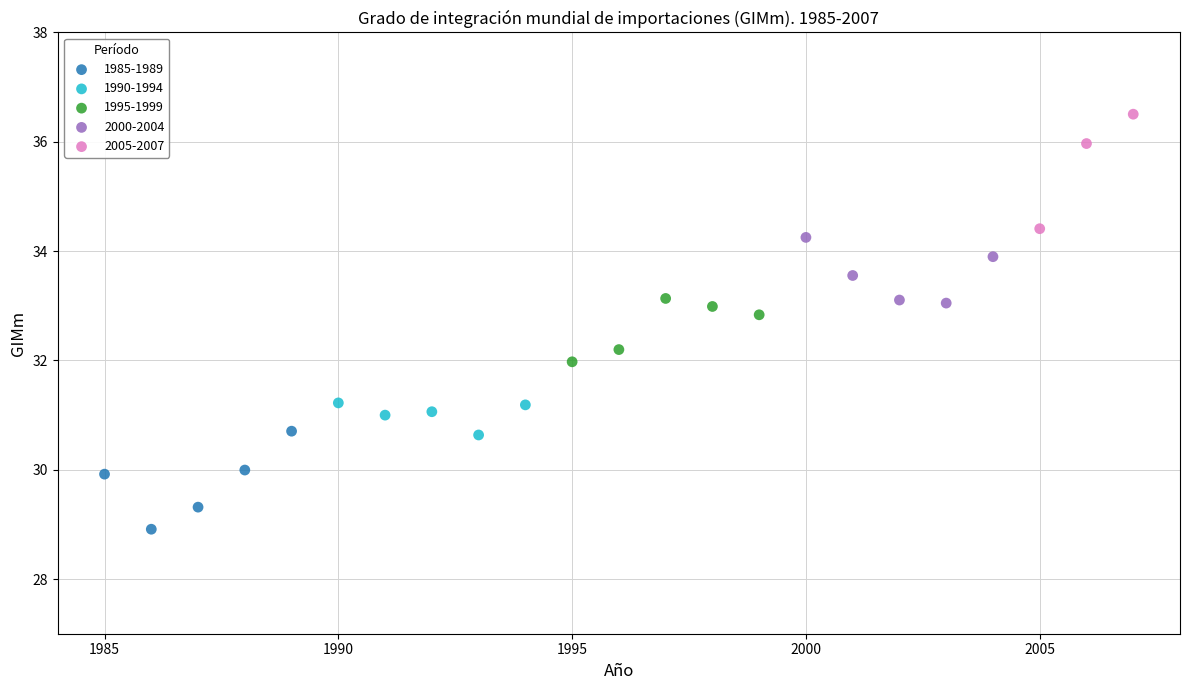

Which series contains the lowest Y value?

1985-1989